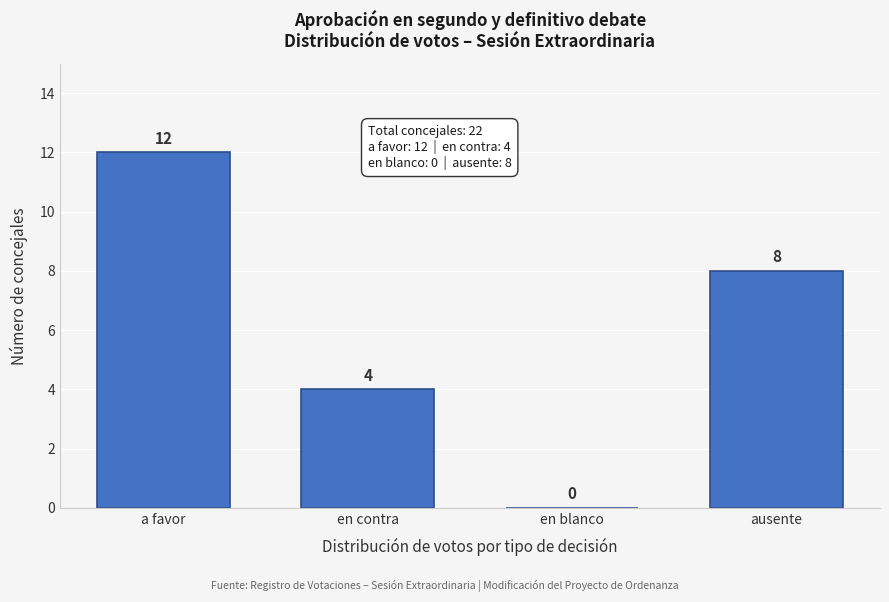

Reading left to right, extract all data points from this chart.

a favor=12	en contra=4	en blanco=0	ausente=8